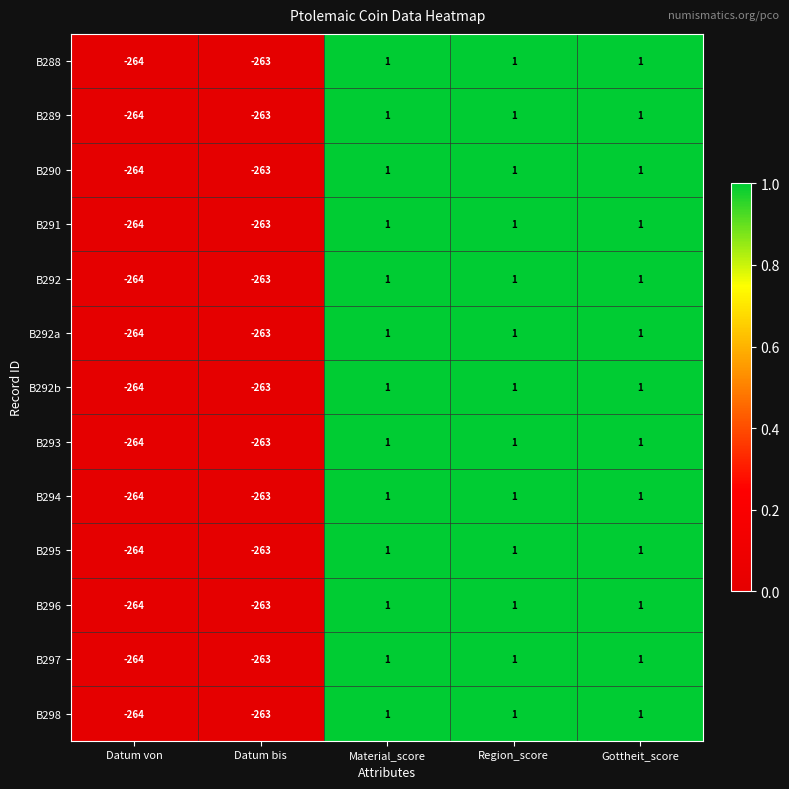

What is the sum of the B298 values at Datum bis and Material_score?

-262